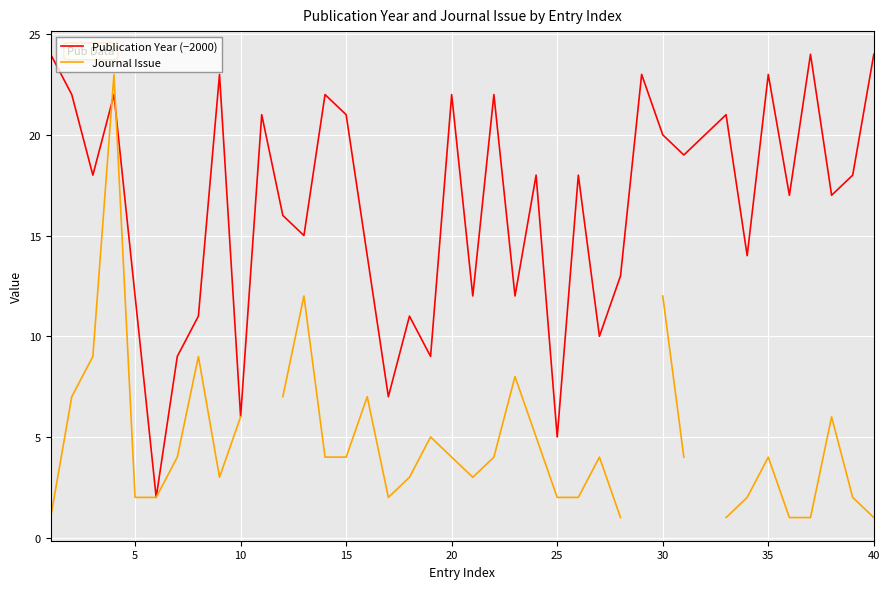

Does the chart display data point markers on the line(s)?

No